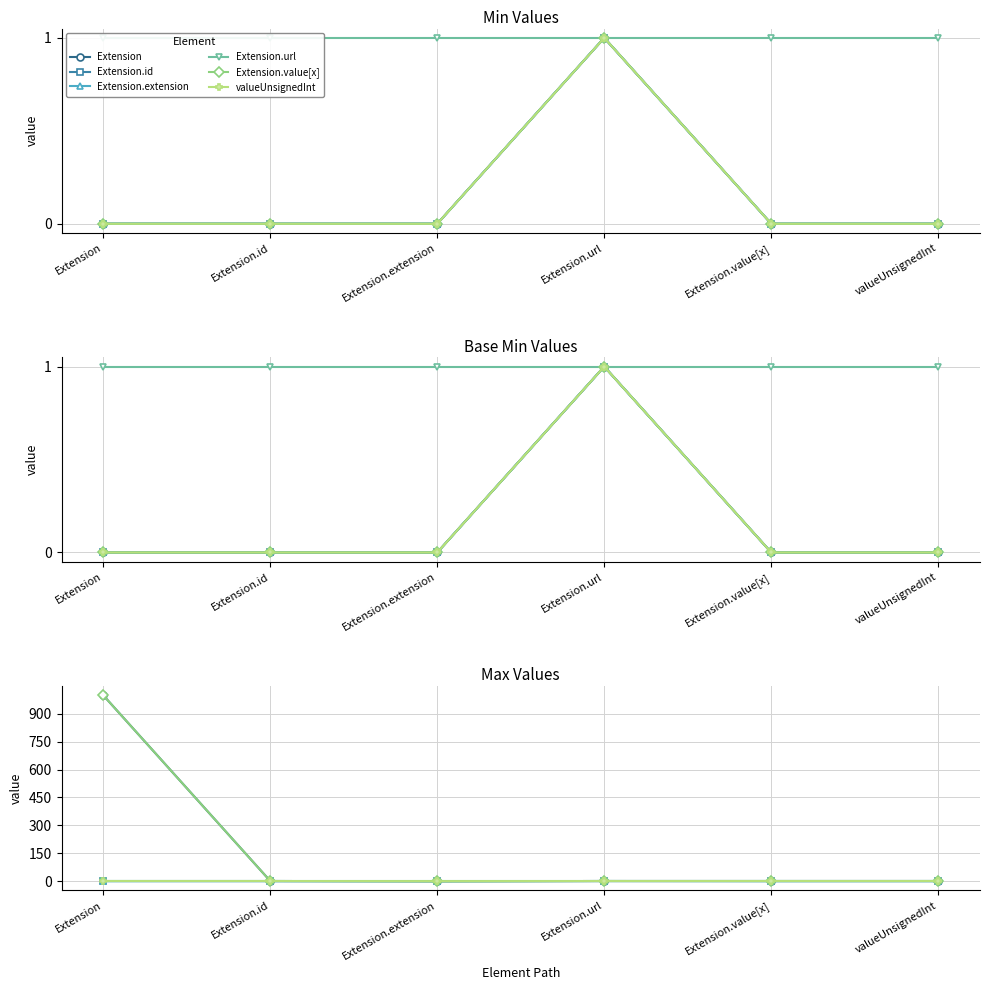

What is the spread (max minus min) of values at valueUnsignedInt?

1